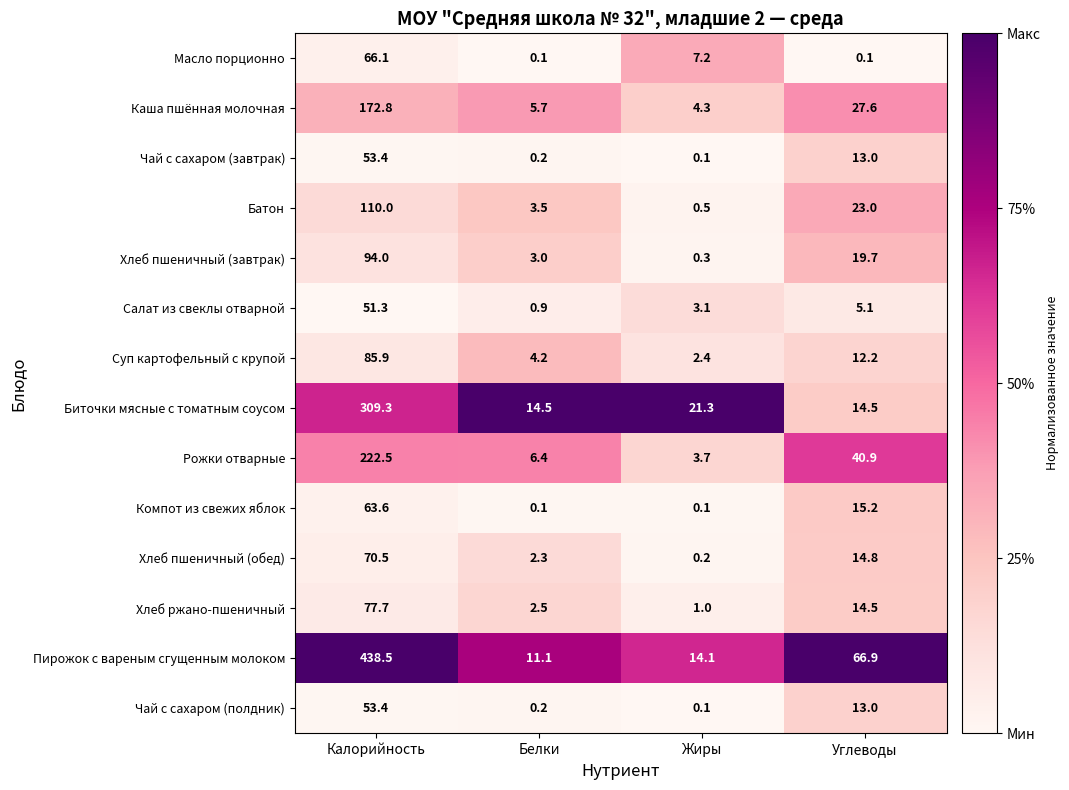

What is the average value of the Биточки мясные с томатным соусом series?

89.9